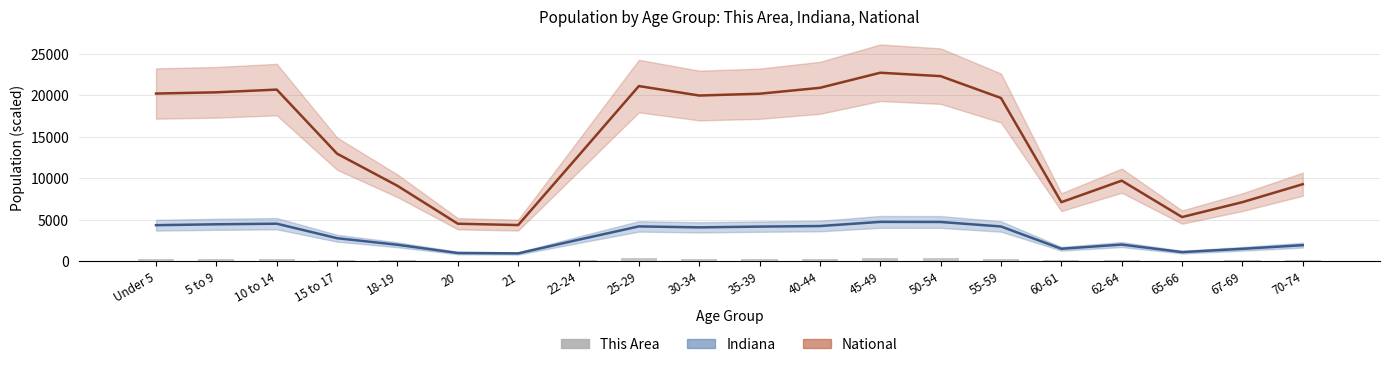

What is the smallest value displayed?

64.1